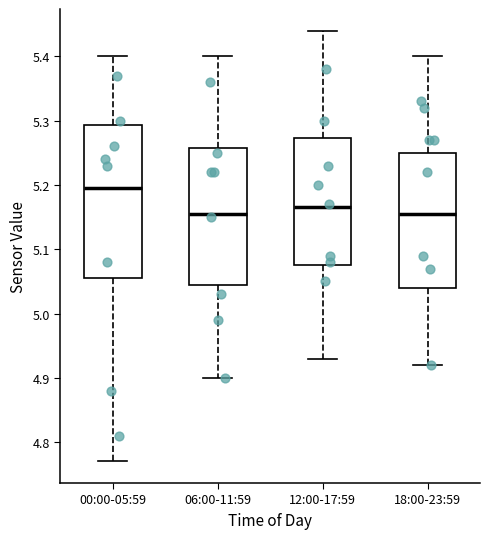

Reading left to right, transcribe this box plot: for each box, give where its median line is, the range the box spans, and where its two whiskers end, as read against the y-axis. The values are not printed on the chart, so give them approximately, as read against the axis.

00:00-05:59: median 5.20, box 5.06 to 5.29, whiskers 4.77 to 5.40
06:00-11:59: median 5.16, box 5.05 to 5.26, whiskers 4.90 to 5.40
12:00-17:59: median 5.17, box 5.08 to 5.27, whiskers 4.93 to 5.44
18:00-23:59: median 5.16, box 5.04 to 5.25, whiskers 4.92 to 5.40